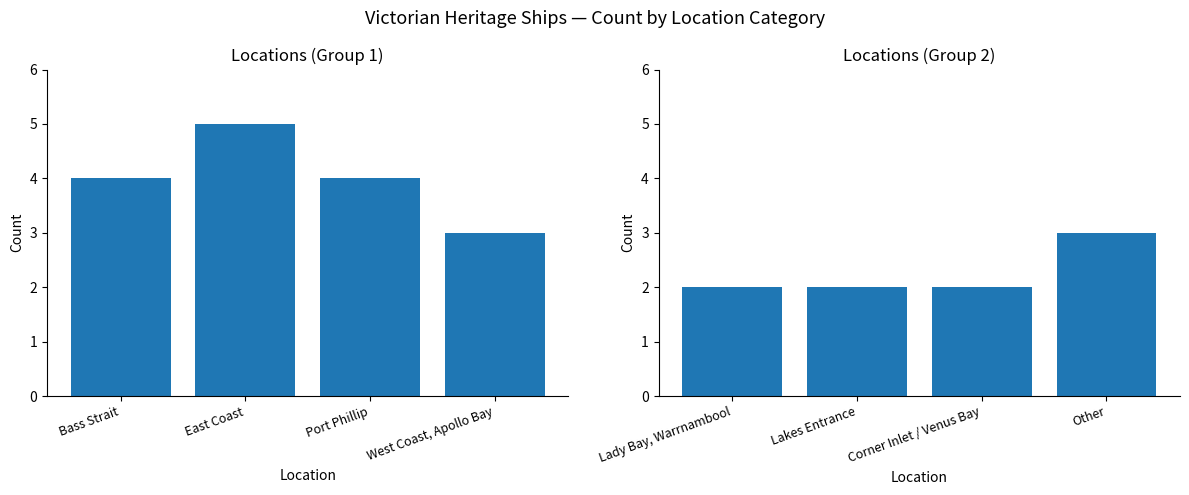

What is the minimum value shown in the chart?

2